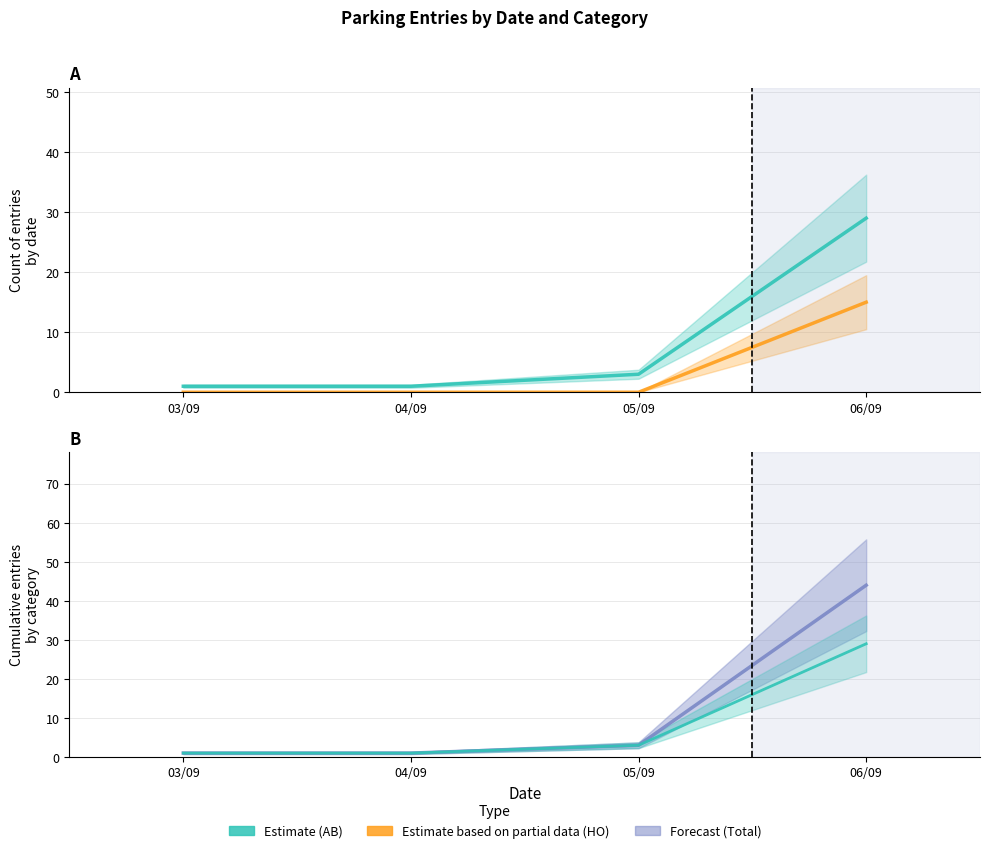

Which series has the largest range (max minus min)?

Total (Forecast)